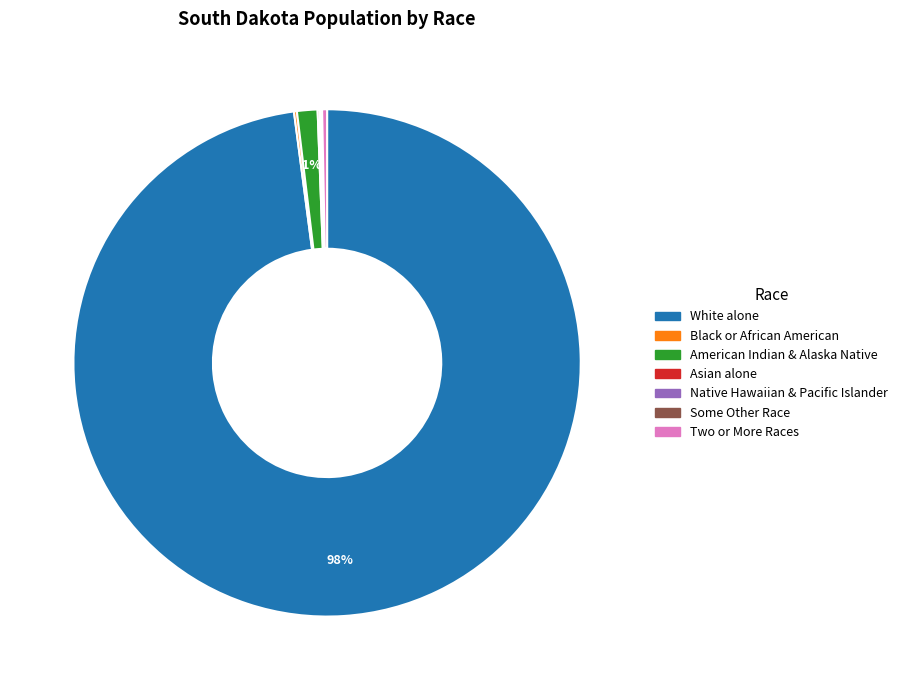

The American Indian & Alaska Native slice represents 1% of the pie. True or false?

True